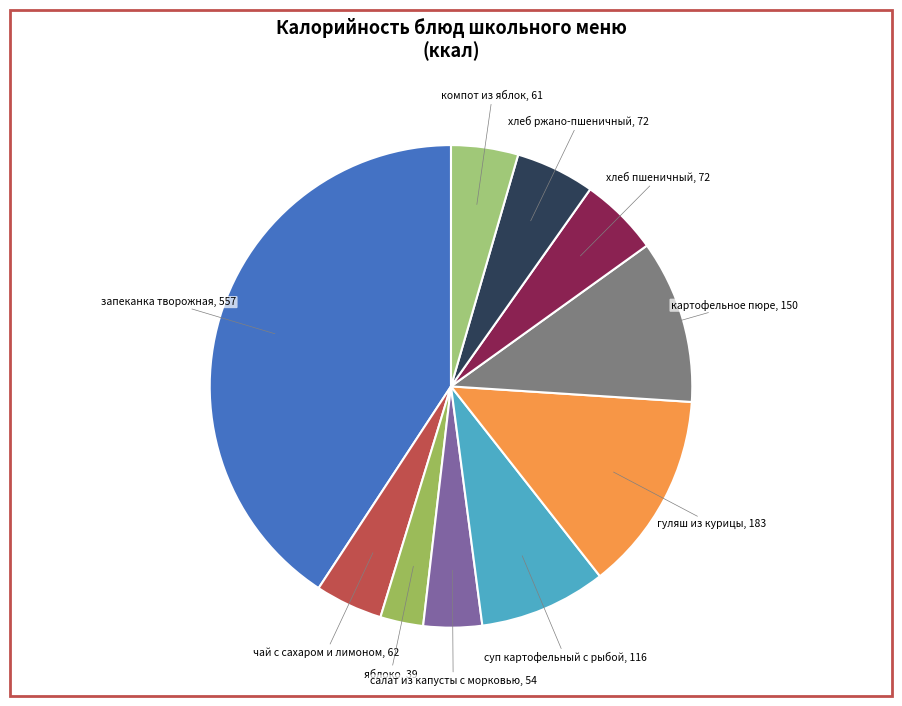

Do хлеб ржано-пшеничный and компот из яблок together represent more than half of the pie?

No